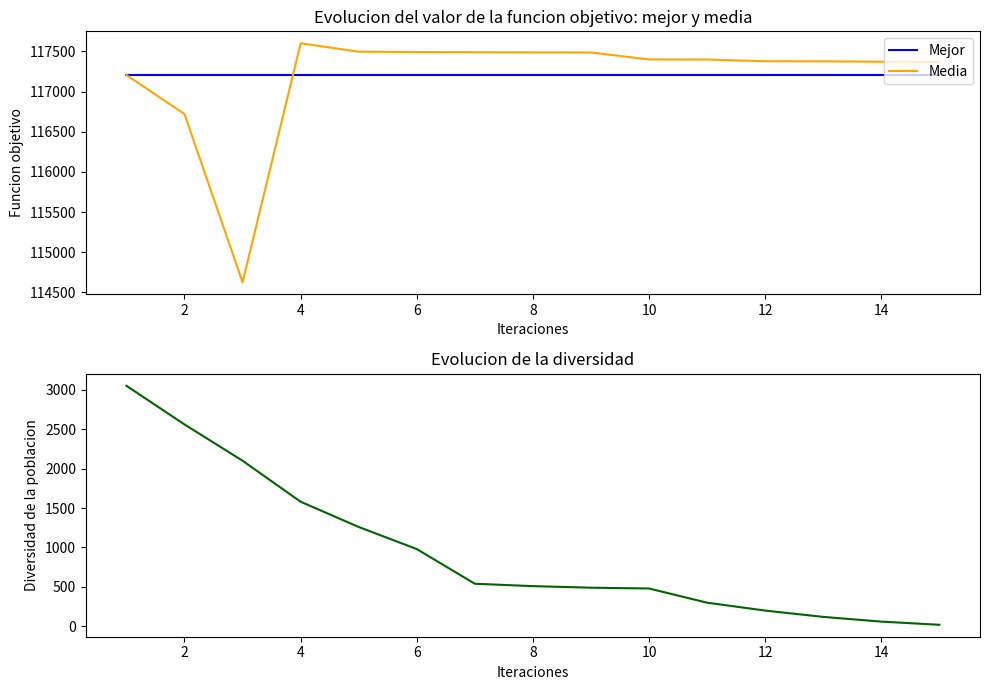

What is the maximum value for Mejor?

117205